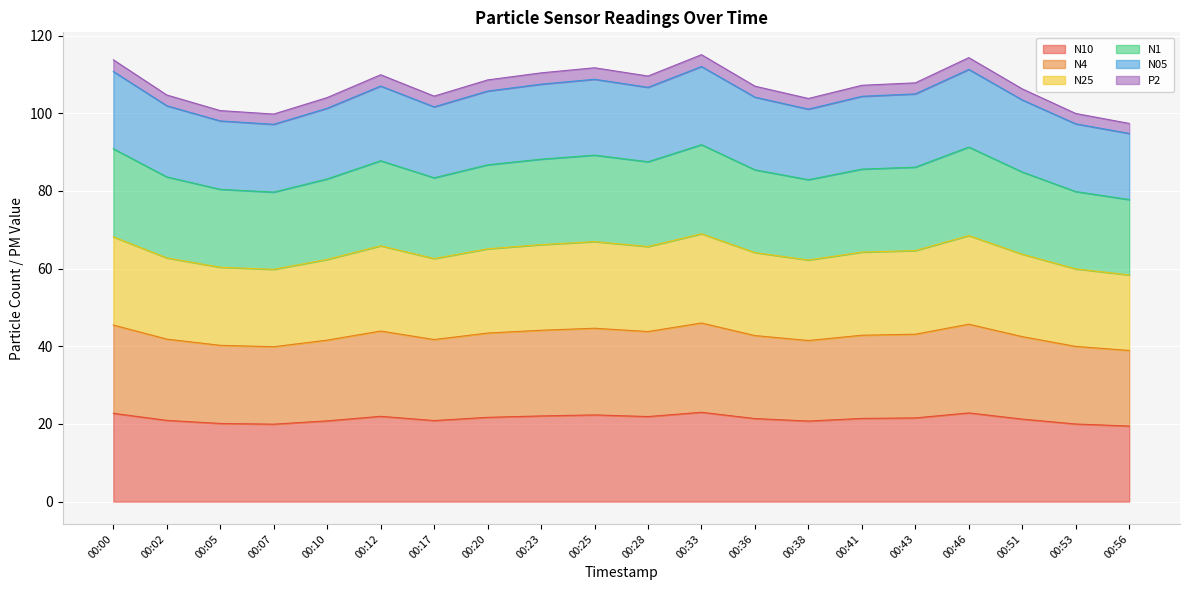

Which series changed the most between 00:02 and 00:56?

N05